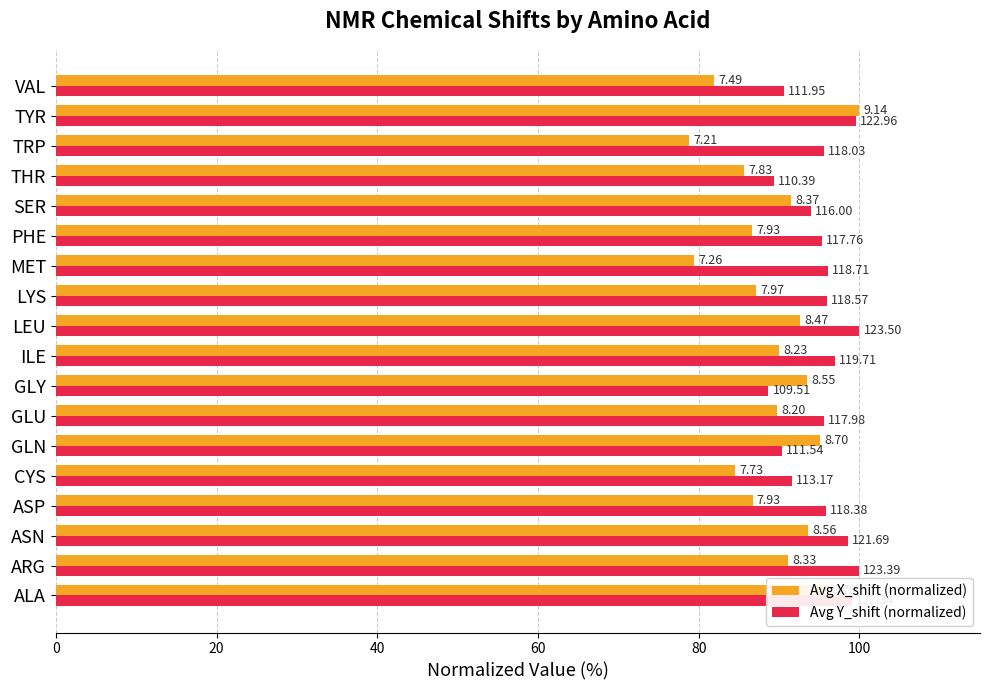

What is the value of the Avg Y_shift (normalized) bar at the 9th from the left?

96.9